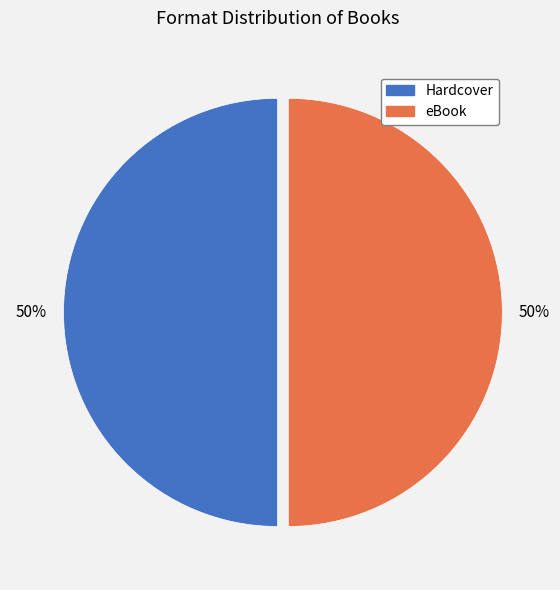

Combined, do Hardcover and eBook account for over 50%?

Yes